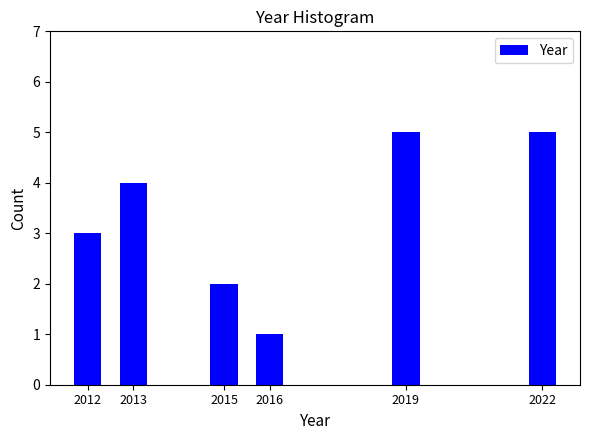

Reading right to left, transcribe all the data shown in this chart.

5	5	1	2	4	3